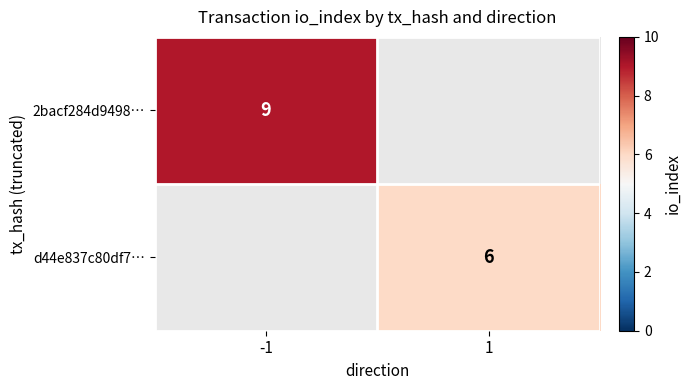

At how many categories does at least one series exceed 6?

1